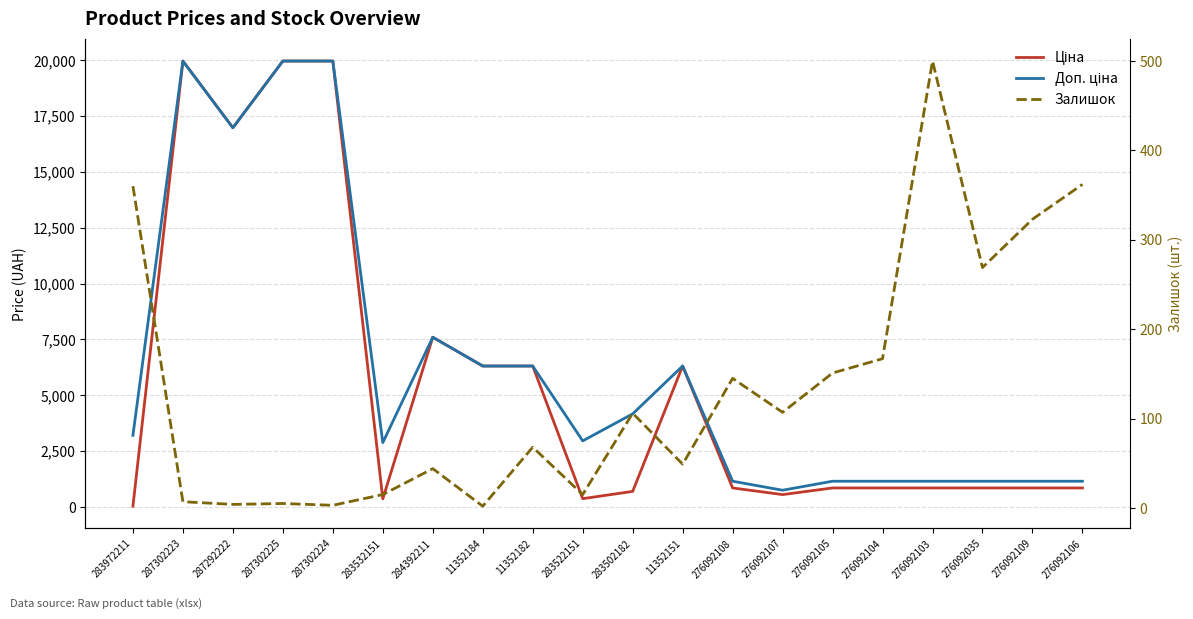

Rank the series at 283972211 from lowest to highest value.

Ціна, Залишок, Доп. ціна